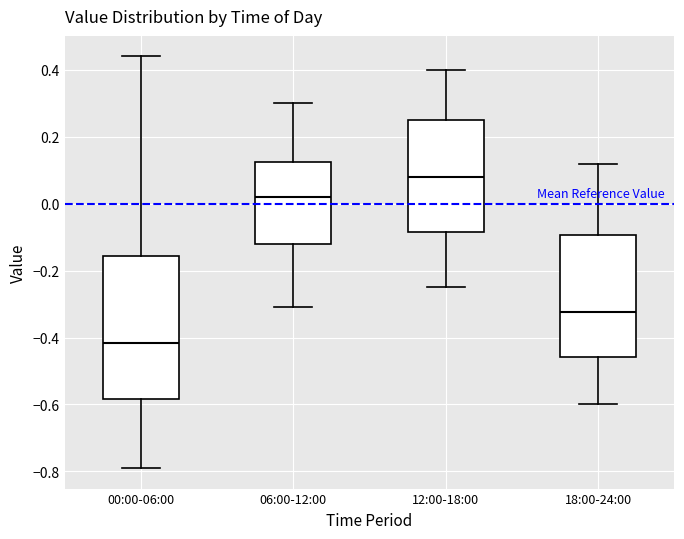

Reading left to right, read every box against the y-axis: the position of its median line, the range the box covers, and the ends of its whiskers. The values are not printed on the chart, so give them approximately, as read against the axis.

00:00-06:00: median -0.42, box -0.58 to -0.16, whiskers -0.78 to 0.44
06:00-12:00: median 0.02, box -0.12 to 0.12, whiskers -0.30 to 0.30
12:00-18:00: median 0.08, box -0.08 to 0.26, whiskers -0.24 to 0.40
18:00-24:00: median -0.32, box -0.46 to -0.10, whiskers -0.60 to 0.12